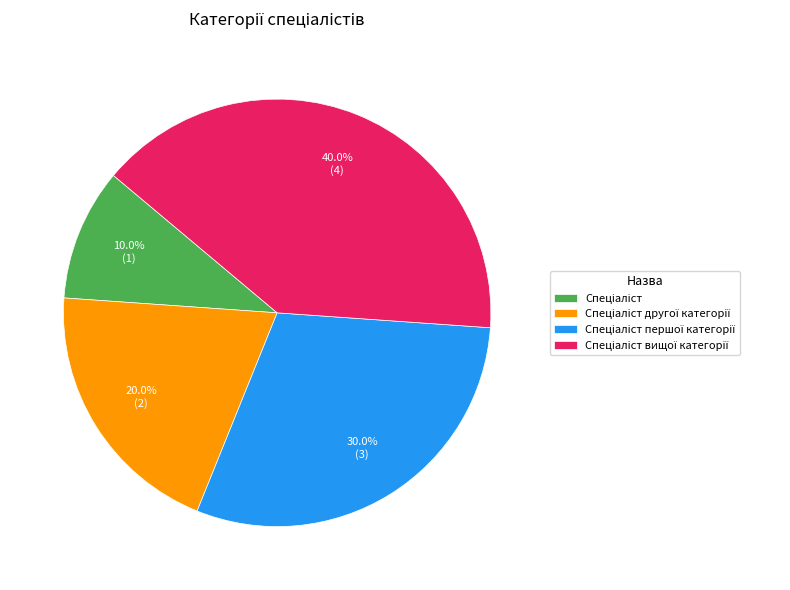

How many segments does this pie chart have?

4